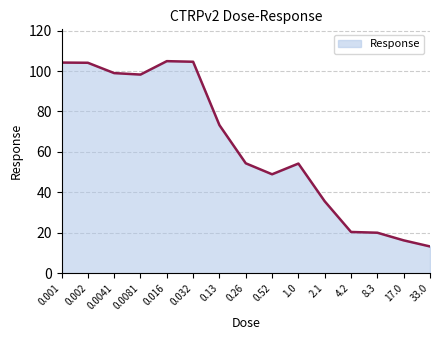

At which label does the data first exceed 54?

0.001